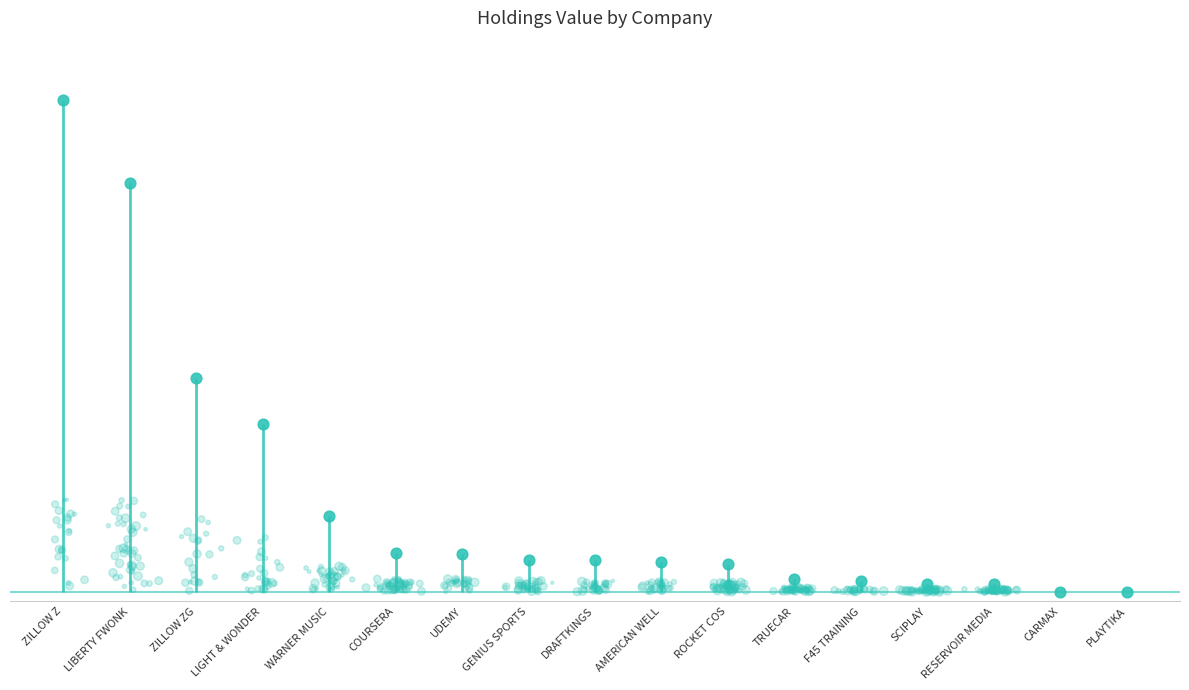

What is the change in value from LIGHT & WONDER to SCIPLAY?

-339220000